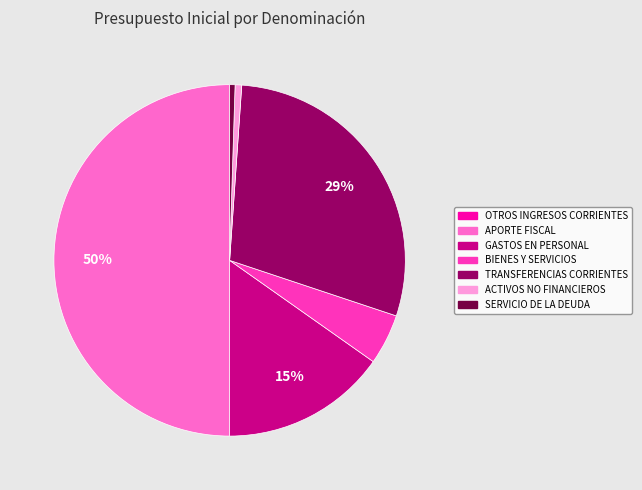

To the nearest percent, what is the average slice percentage?

14%